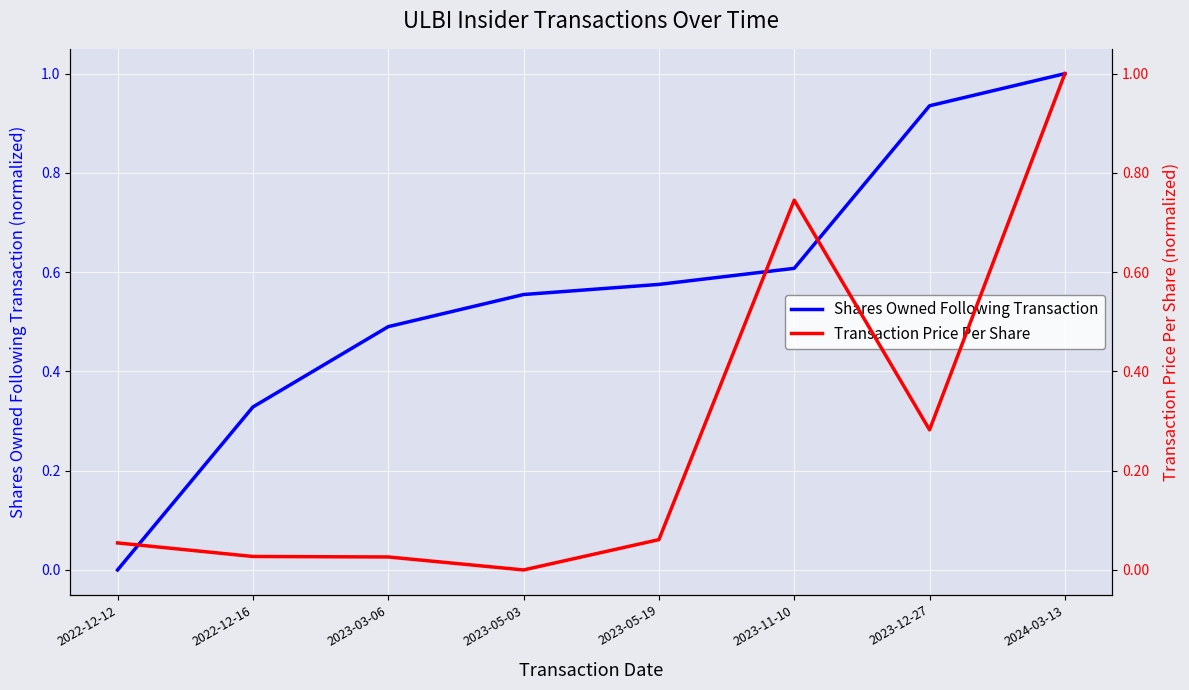

How many lines are shown in the chart?

2